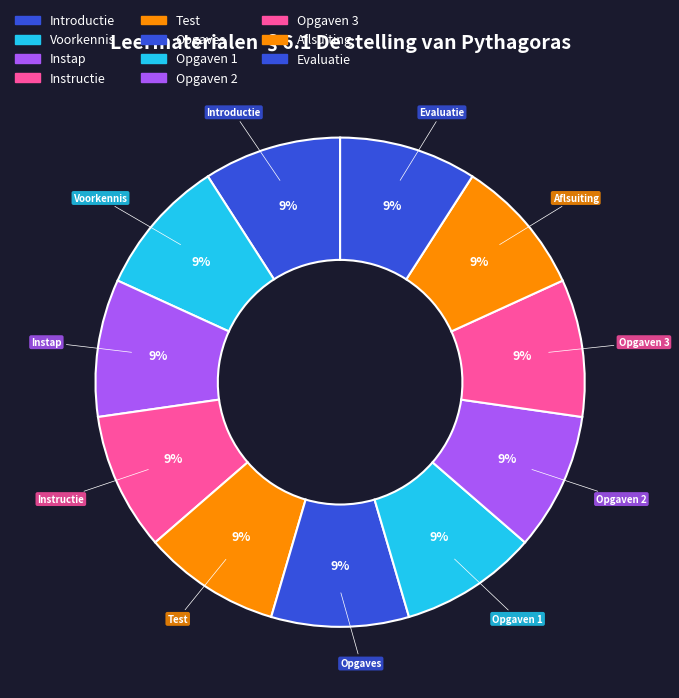

To the nearest percent, what percentage of the pie is Test?

9%